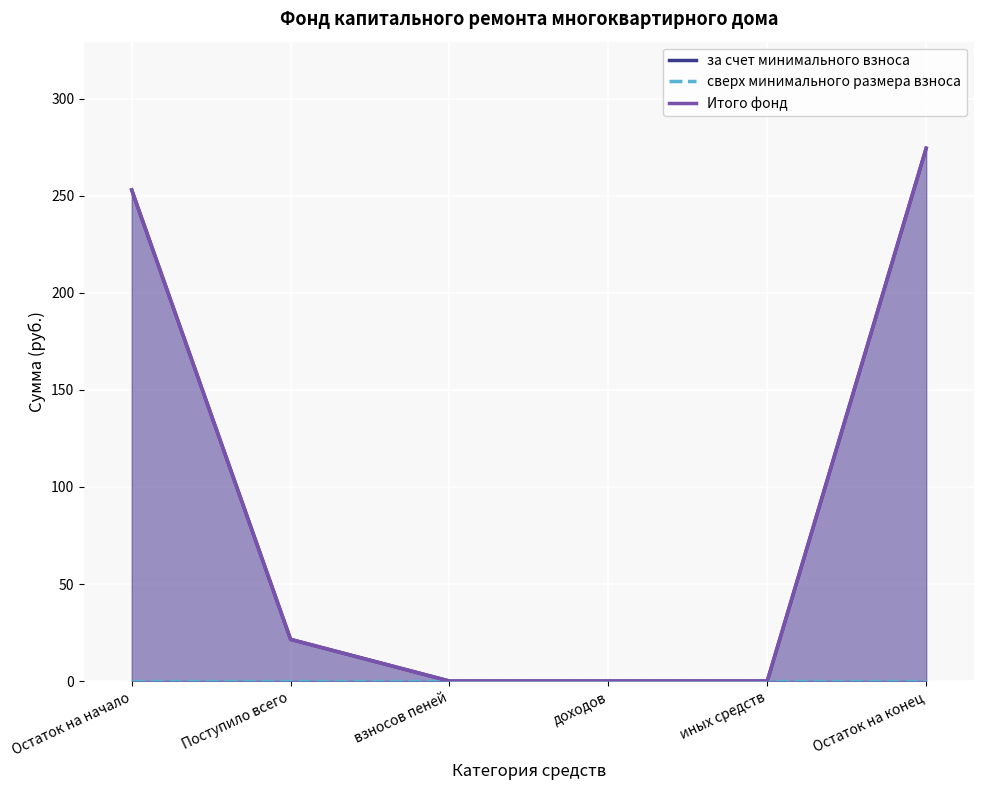

True or false: Итого фонд and сверх минимального размера взноса cross at least once.

False